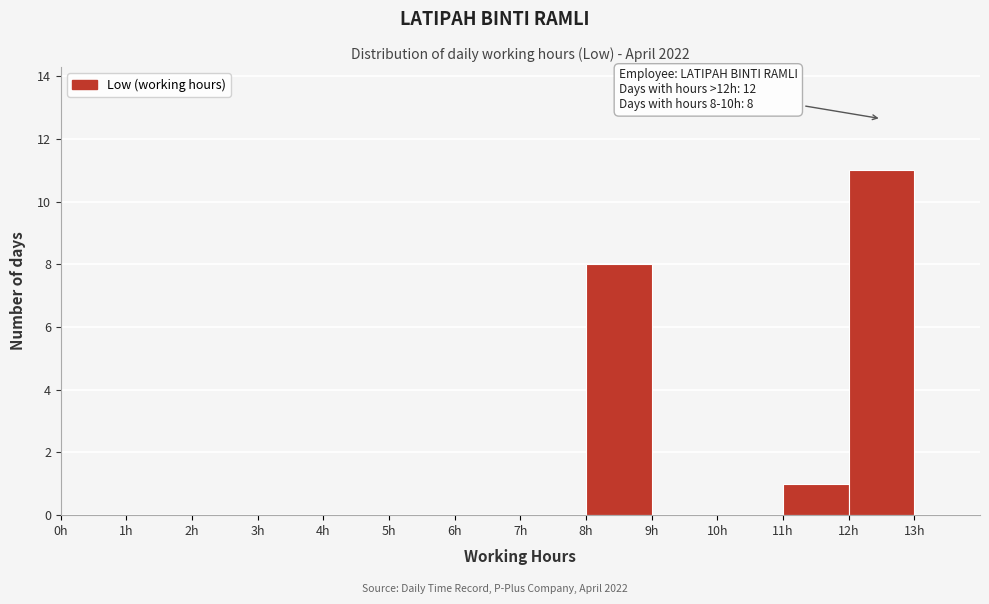

Which range on the x-axis has the tallest bar?

12 to 13